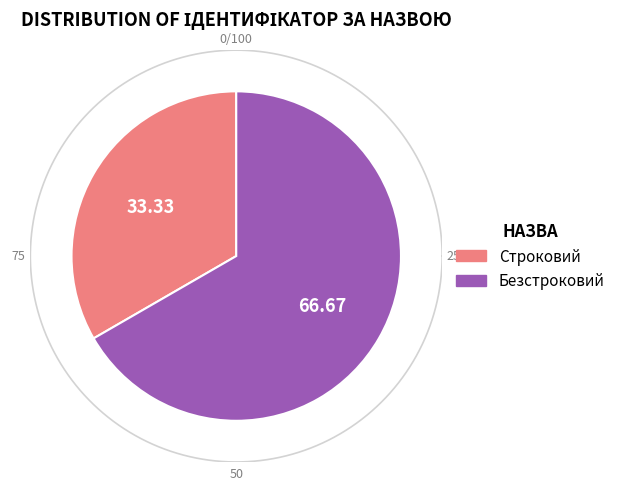

What percentage is the Безстроковий slice, to the nearest percent?

67%